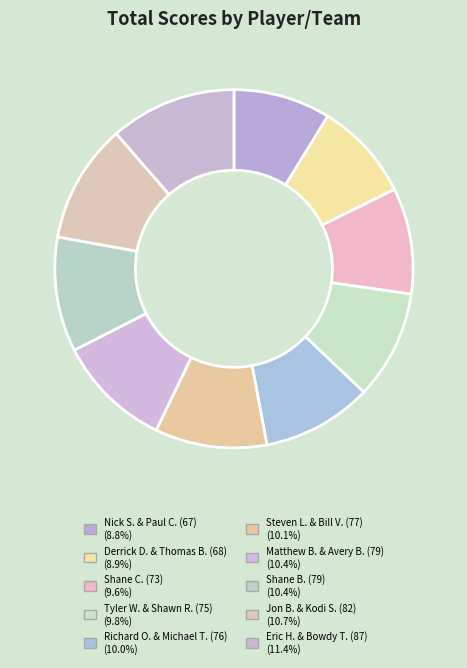

Count the number of slices in the pie.

10